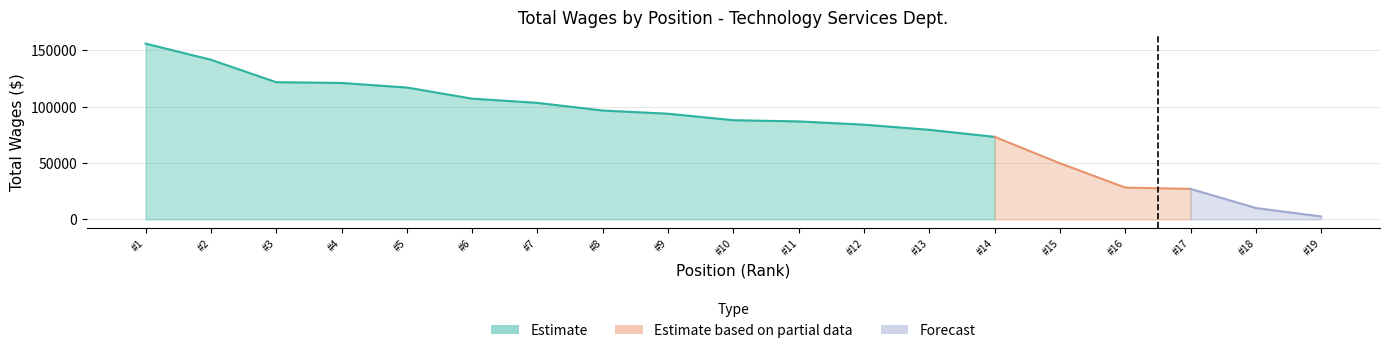

Does the chart have visible grid lines?

Yes